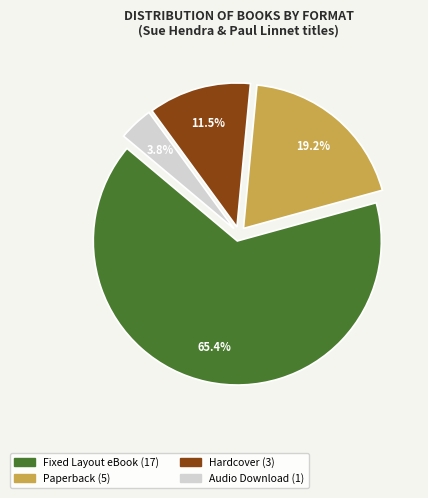

Is there a majority slice in this chart?

Yes